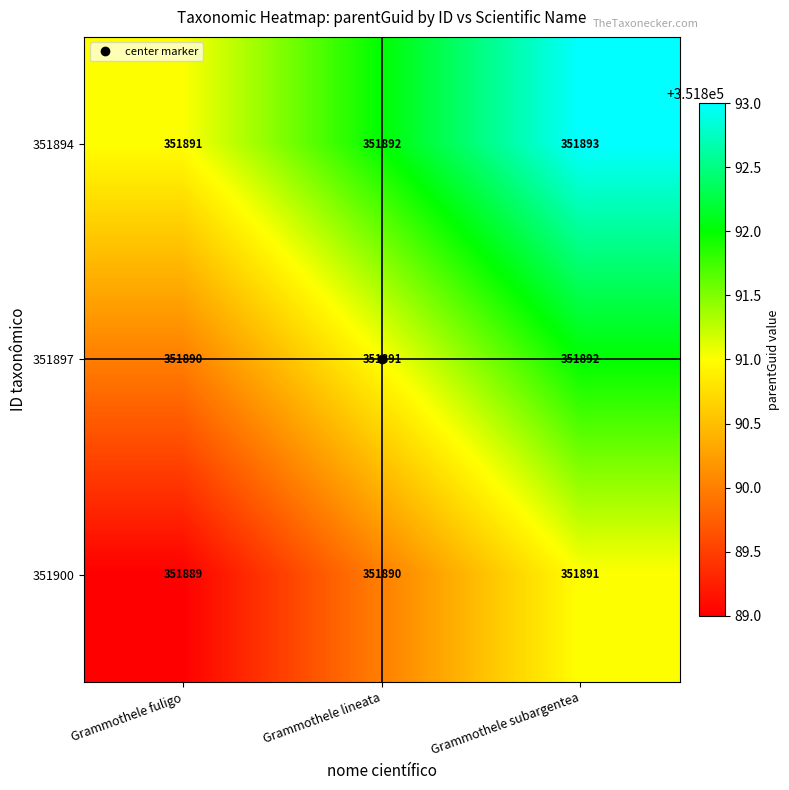

Rank the series by their maximum value, from highest to lowest.

351894, 351897, 351900